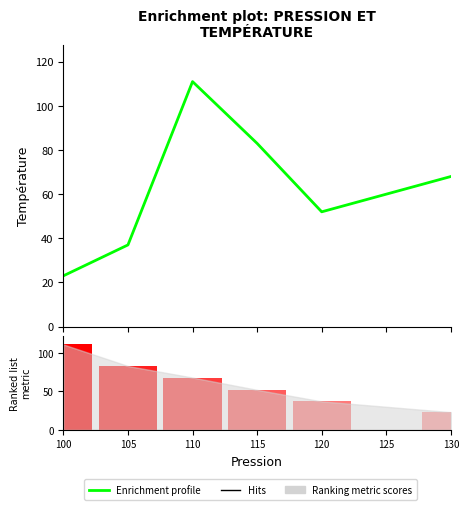

What is the smallest value displayed?

23